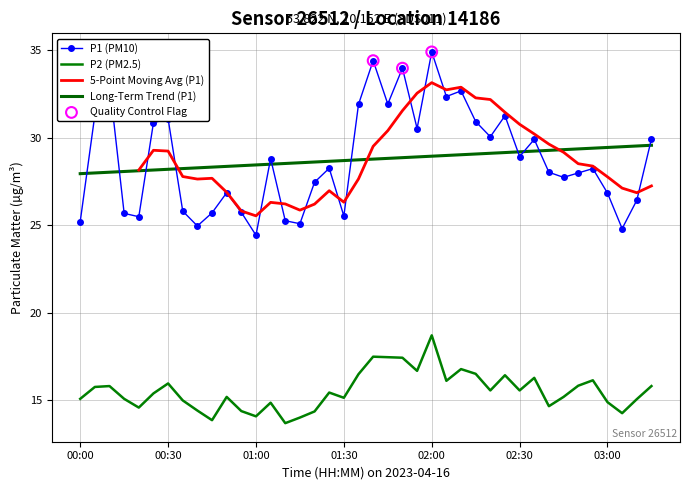

What is the total value across all series at 01:05?

43.6